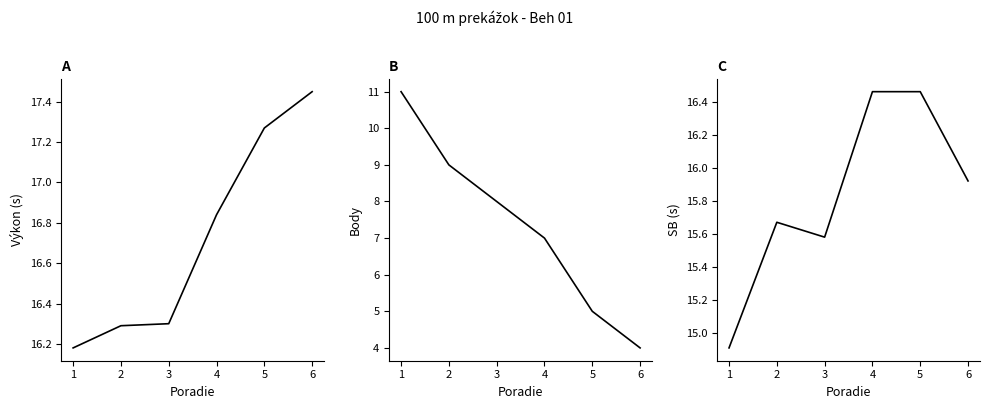

How many data points in Body are above 8?

2